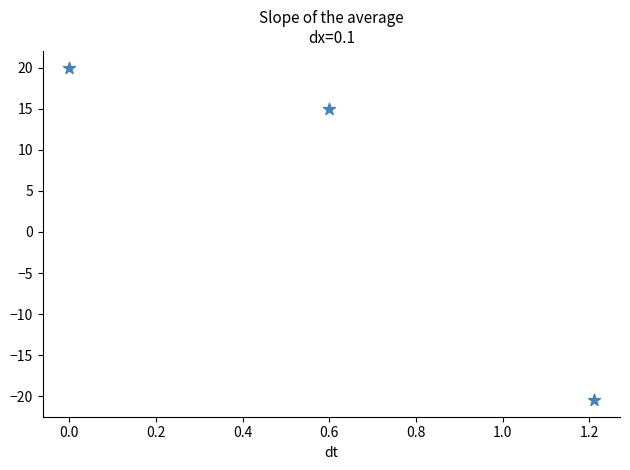

What is the average X value?

0.6